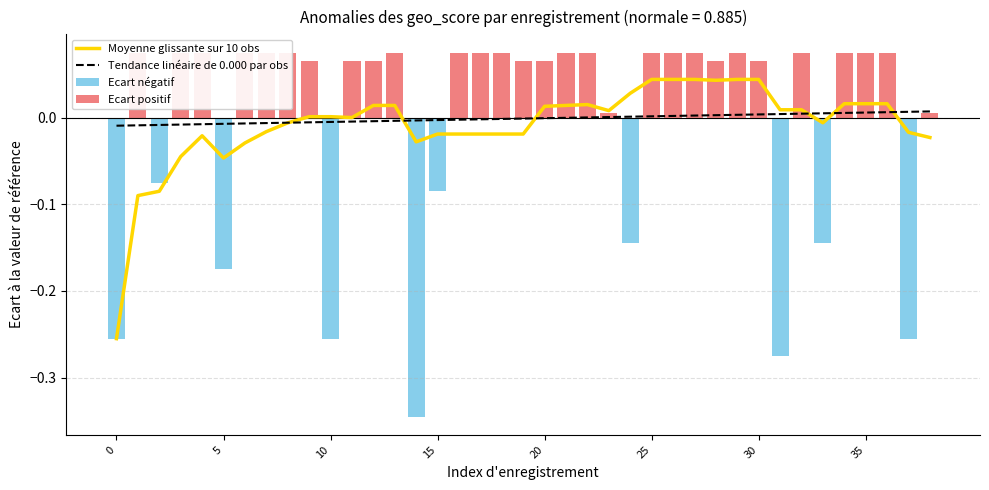

Reading left to right, list all the values displayed in this chart.

Moyenne glissante sur 10 obs: -0.3	-0.1	-0.1	-0.0	-0.0	-0.0	-0.0	-0.0	-0.0	0.0	0.0	-0.0	0.0	0.0	-0.0	-0.0	-0.0	-0.0	-0.0	-0.0	0.0	0.0	0.0	0.0	0.0	0.0	0.0	0.0	0.0	0.0	0.0	0.0	0.0	-0.0	0.0	0.0	0.0	-0.0	-0.0
Tendance linéaire de 0.000 par obs: -0.0	-0.0	-0.0	-0.0	-0.0	-0.0	-0.0	-0.0	-0.0	-0.0	-0.0	-0.0	-0.0	-0.0	-0.0	-0.0	-0.0	-0.0	-0.0	-0.0	-0.0	-0.0	0.0	0.0	0.0	0.0	0.0	0.0	0.0	0.0	0.0	0.0	0.0	0.0	0.0	0.0	0.0	0.0	0.0